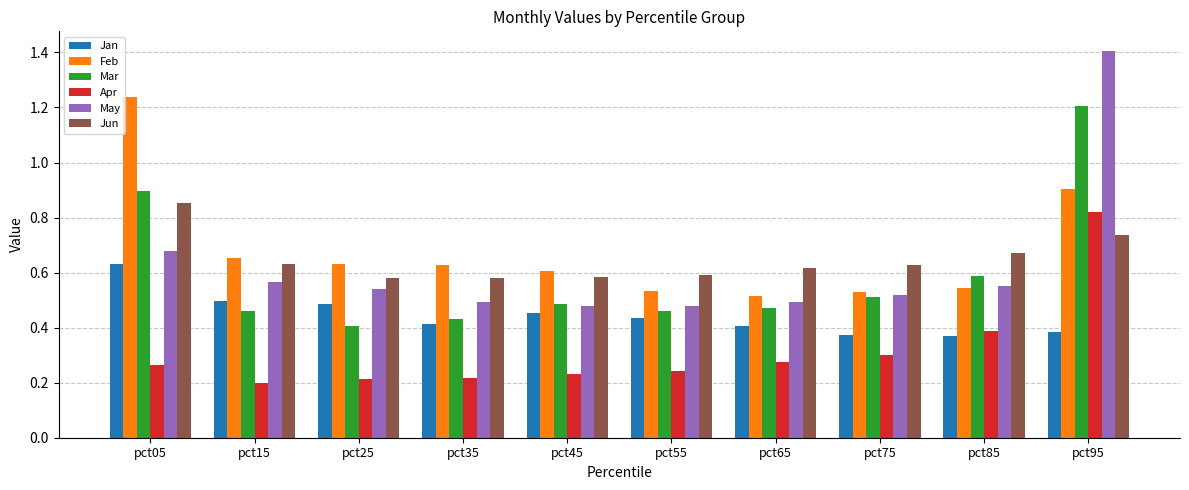

True or false: Jun has a value of 0.9 at pct15.

False